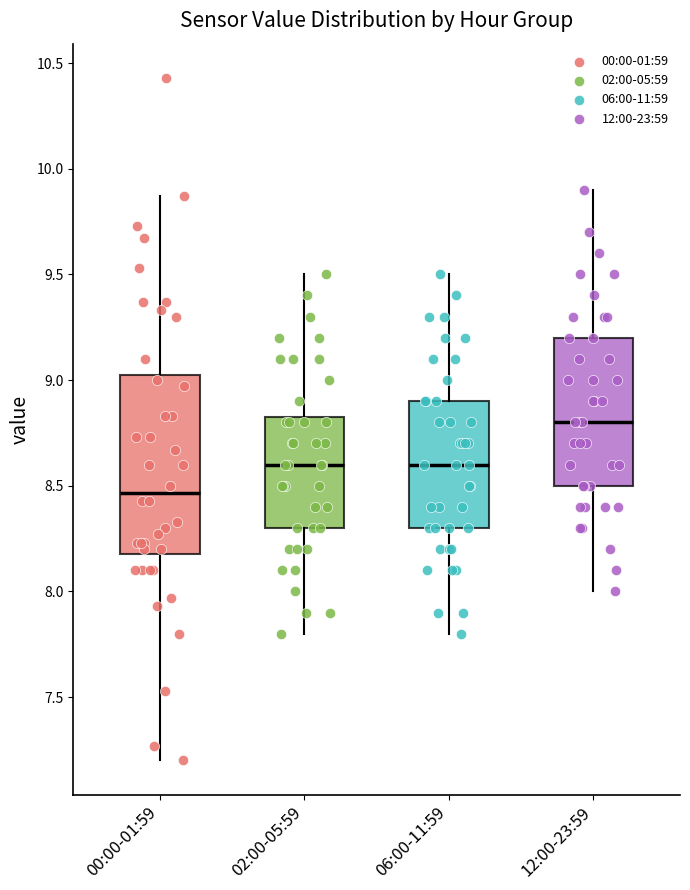

Where does the lower whisker of the box for 02:00-05:59 end on the y-axis? The values are not printed on the chart, so give them approximately, as read against the axis.

7.80